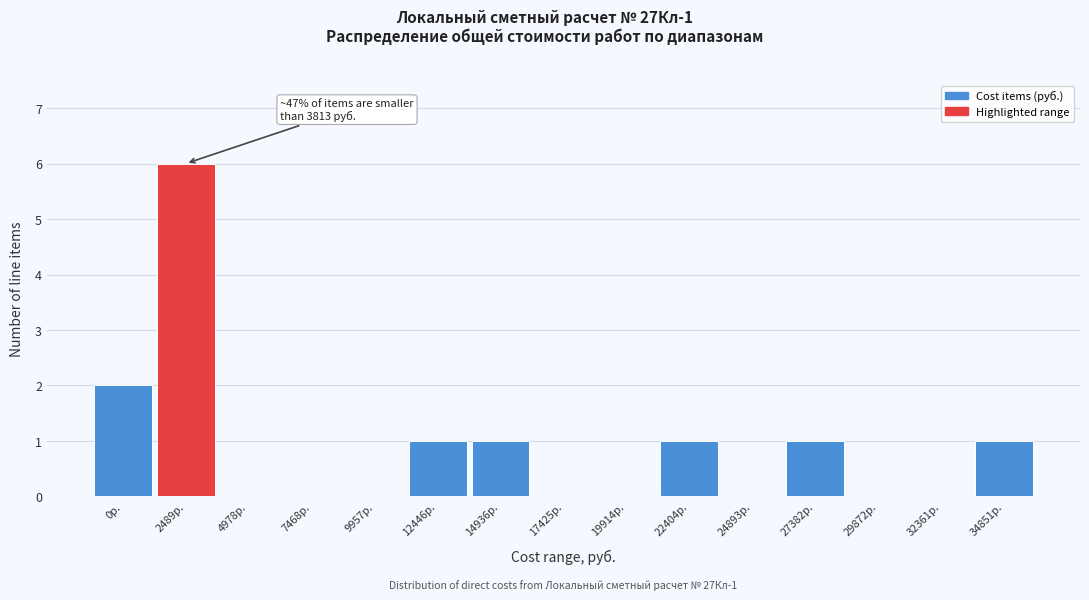

Reading left to right, transcribe all the data shown in this chart.

0р.=2	2489р.=6	4978р.=0	7468р.=0	9957р.=0	12446р.=1	14936р.=1	17425р.=0	19914р.=0	22404р.=1	24893р.=0	27382р.=1	29872р.=0	32361р.=0	34851р.=1